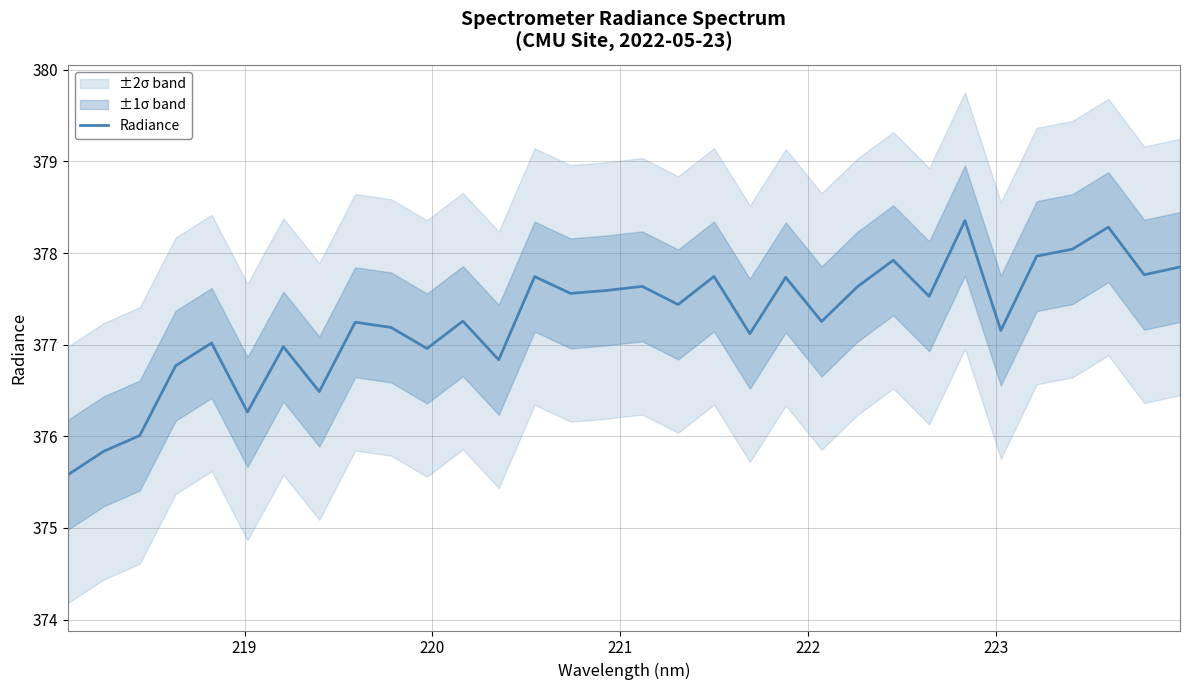

How many lines are shown in the chart?

1